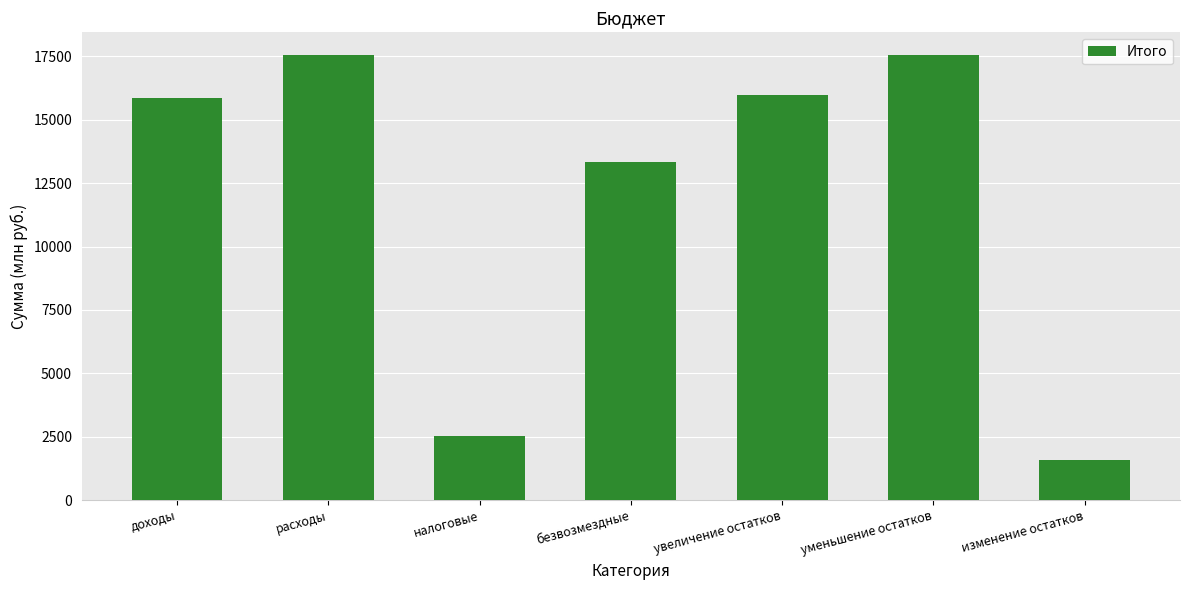

What is the difference between the second highest and minimum values?

15987.3